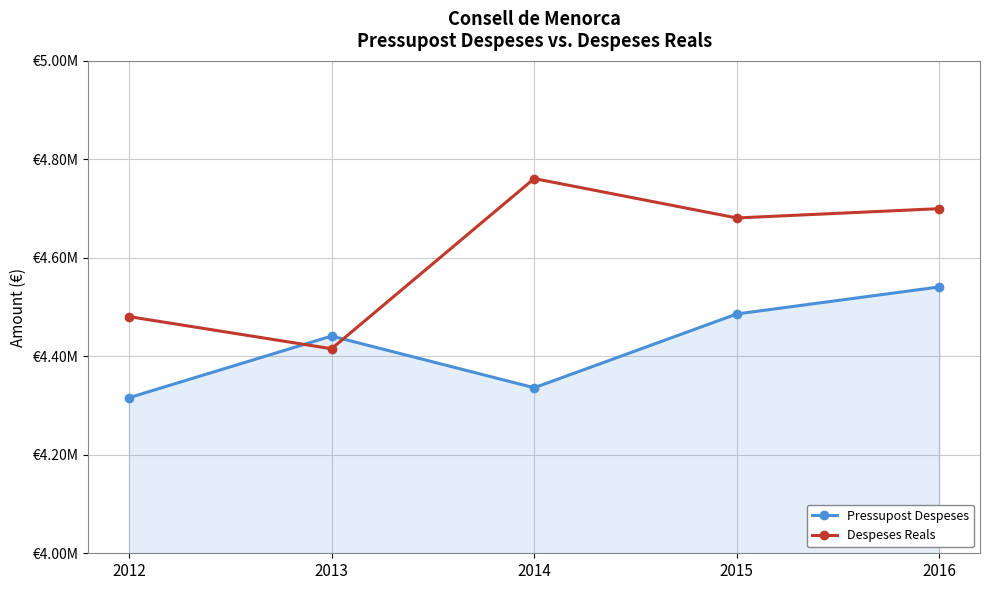

Which series has the widest spread of values?

Despeses Reals